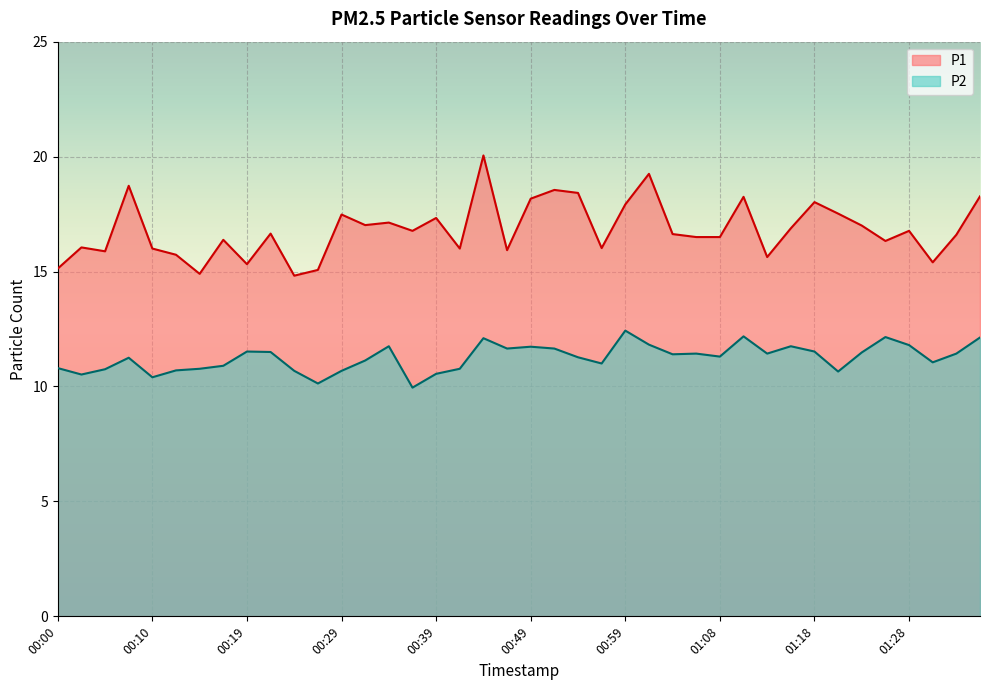

Which label corresponds to the smallest value in the chart?

00:36